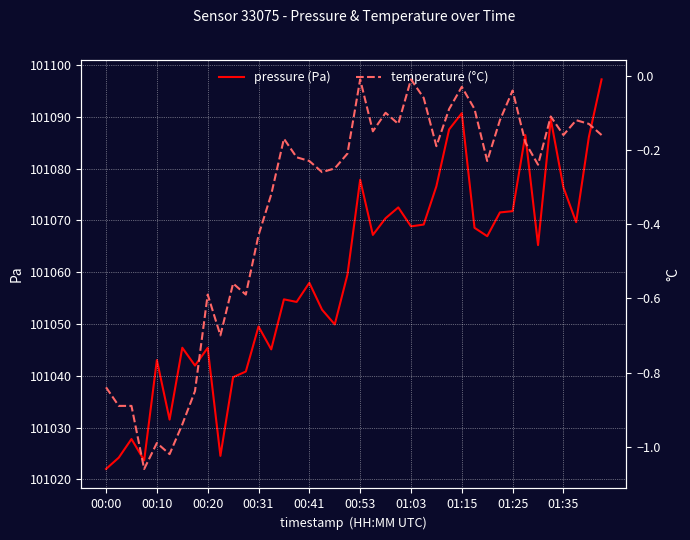

True or false: pressure (Pa) and temperature (°C) intersect in this chart.

False